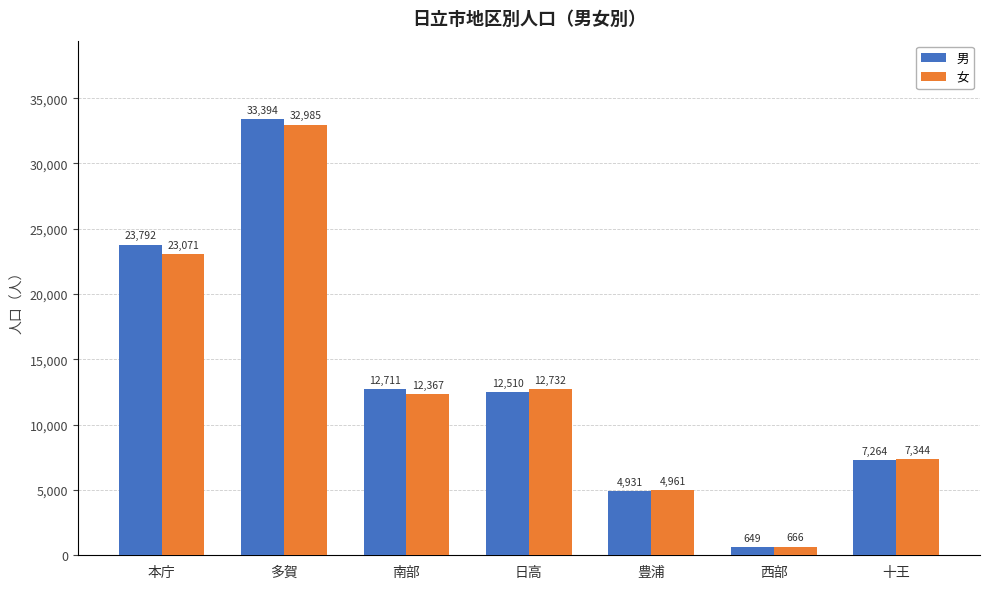

How many bars are there in total?

14